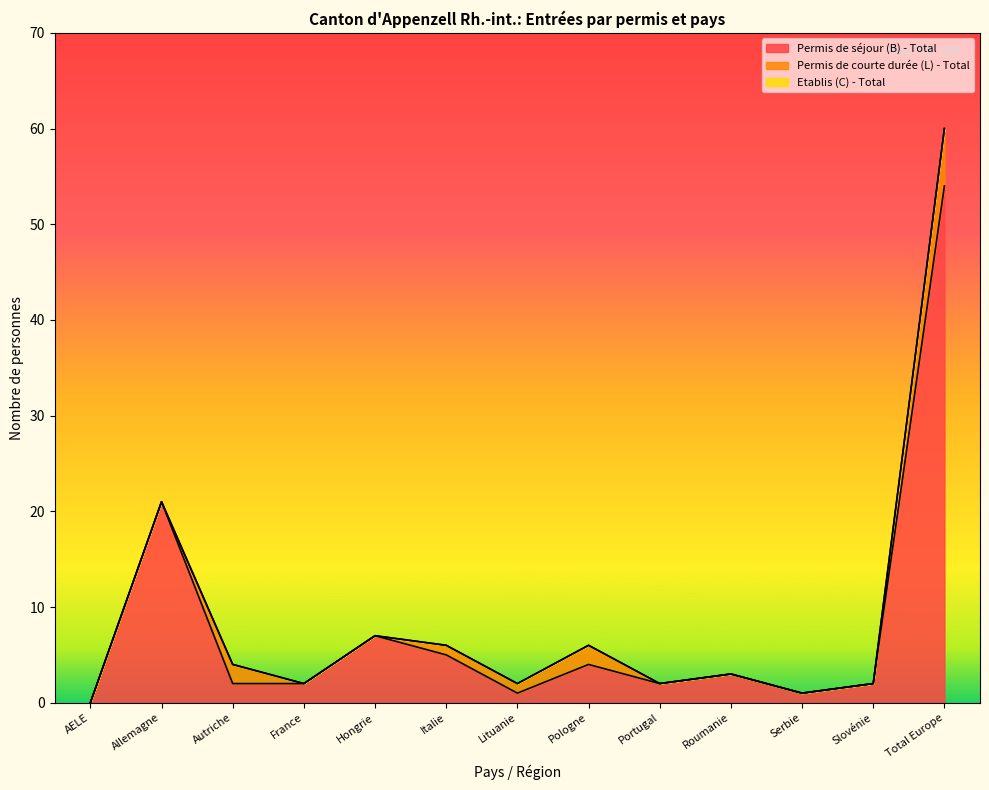

What is the total value across all series at Hongrie?

7